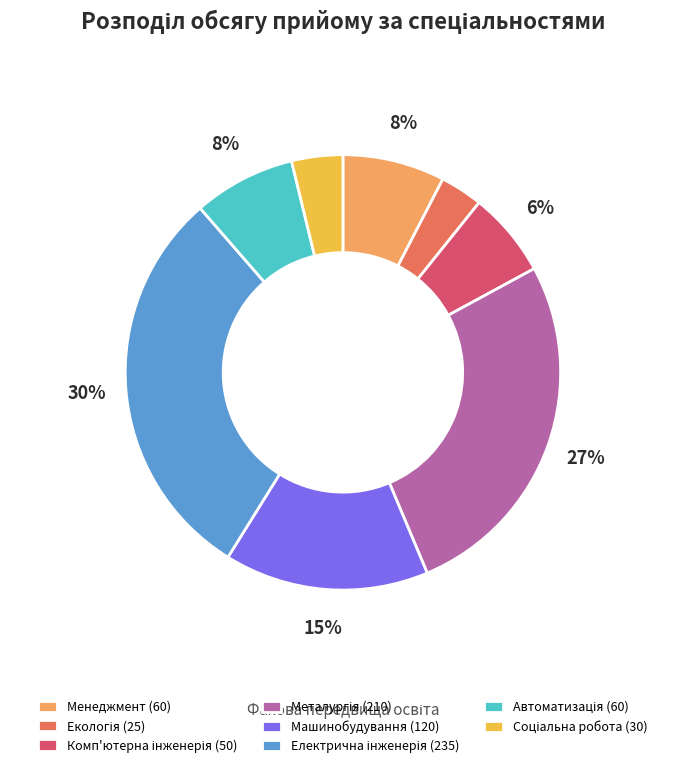

True or false: Машинобудування (120) accounts for 28% of the total.

False